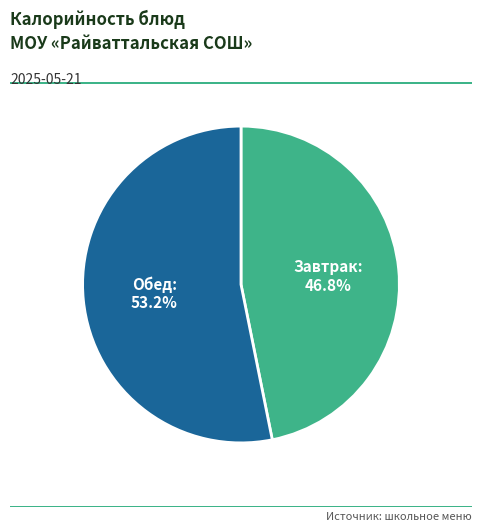

Rank the categories by value from highest to lowest.

Обед, Завтрак